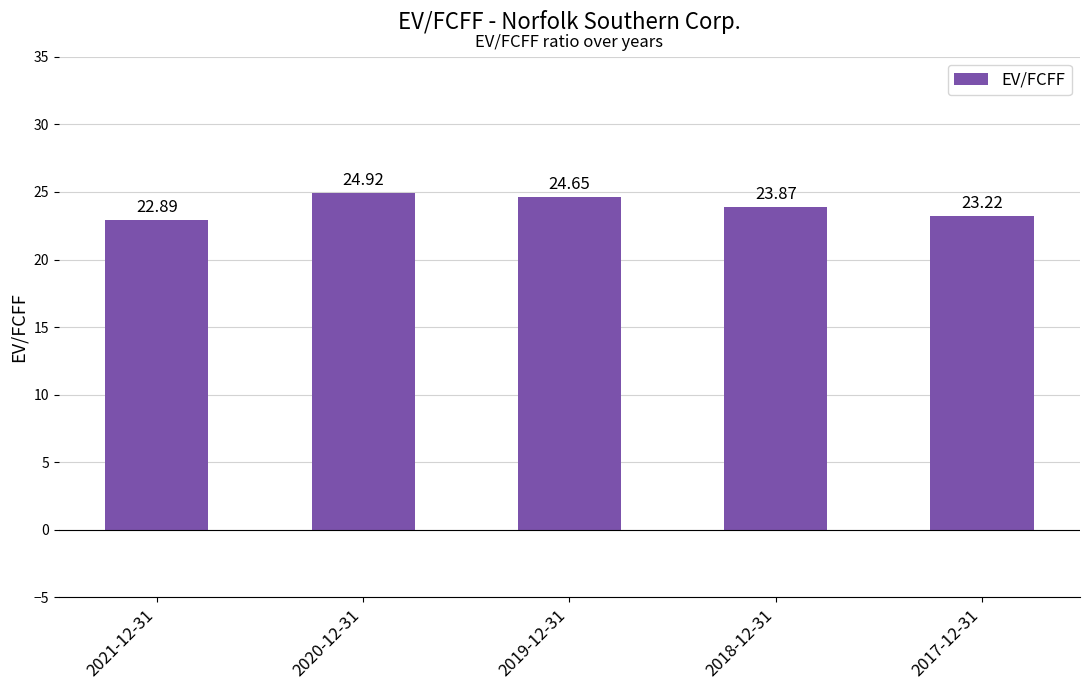

What is the change in value from 2021-12-31 to 2018-12-31?

+1.0